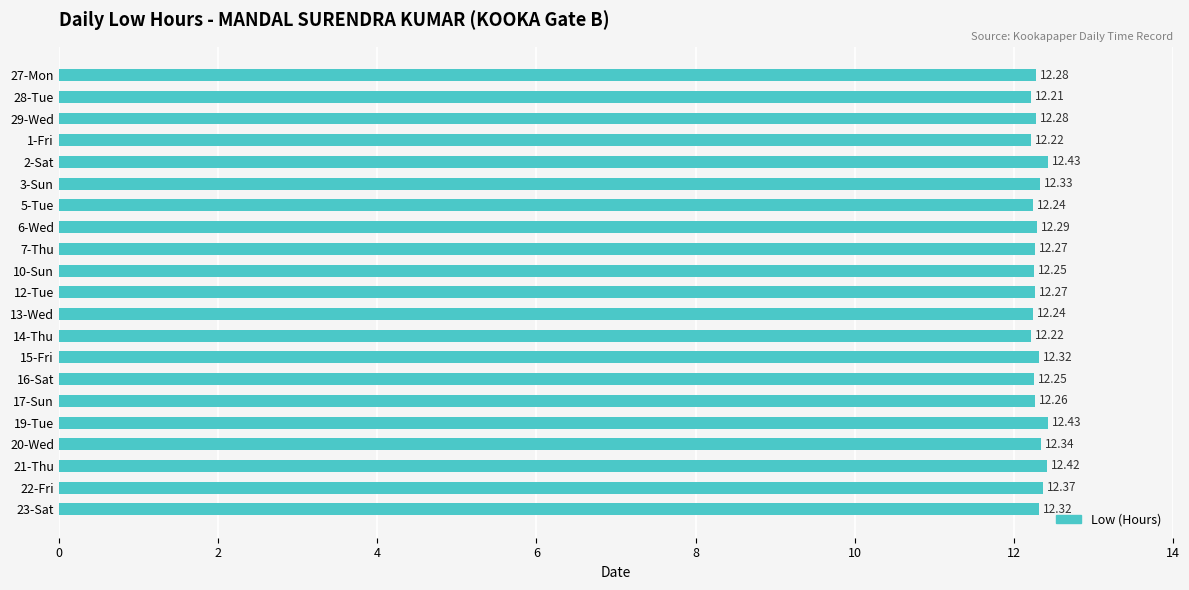

Approximately how many times larger is the value at 3-Sun compared to 16-Sat?

1.0